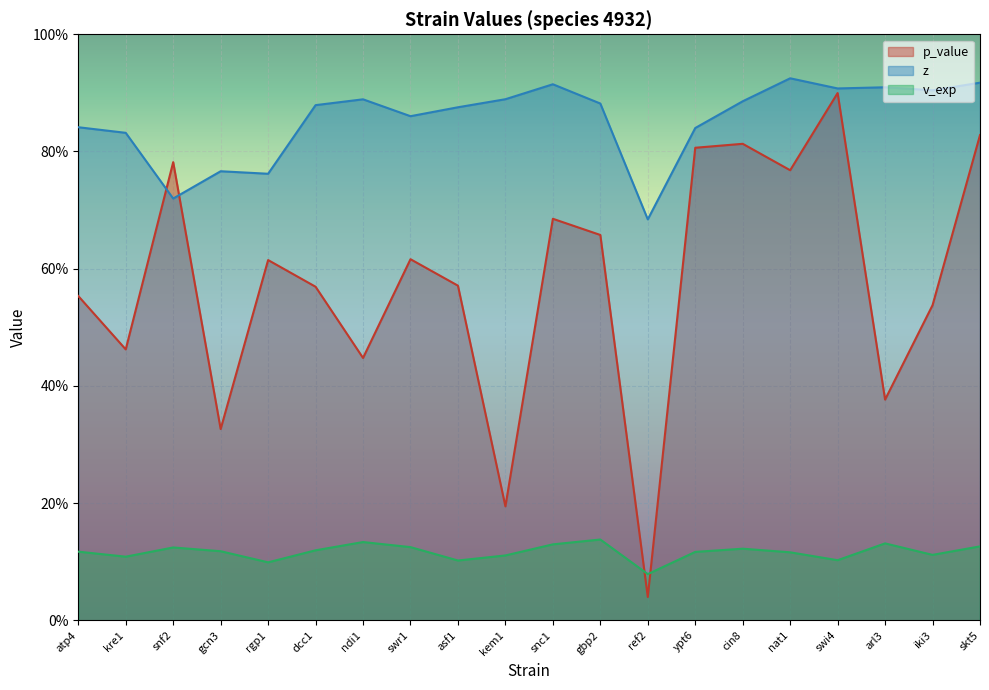

Is the value of p_value at swi4 greater than the value of z at rgp1?

Yes